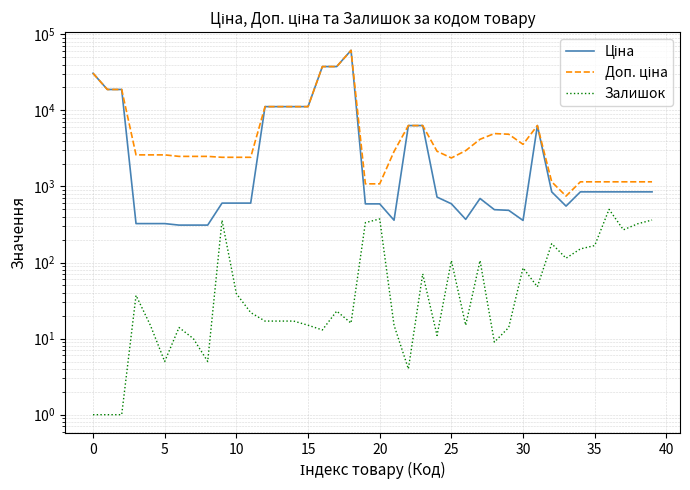

True or false: Залишок and Доп. ціна cross at least once.

False